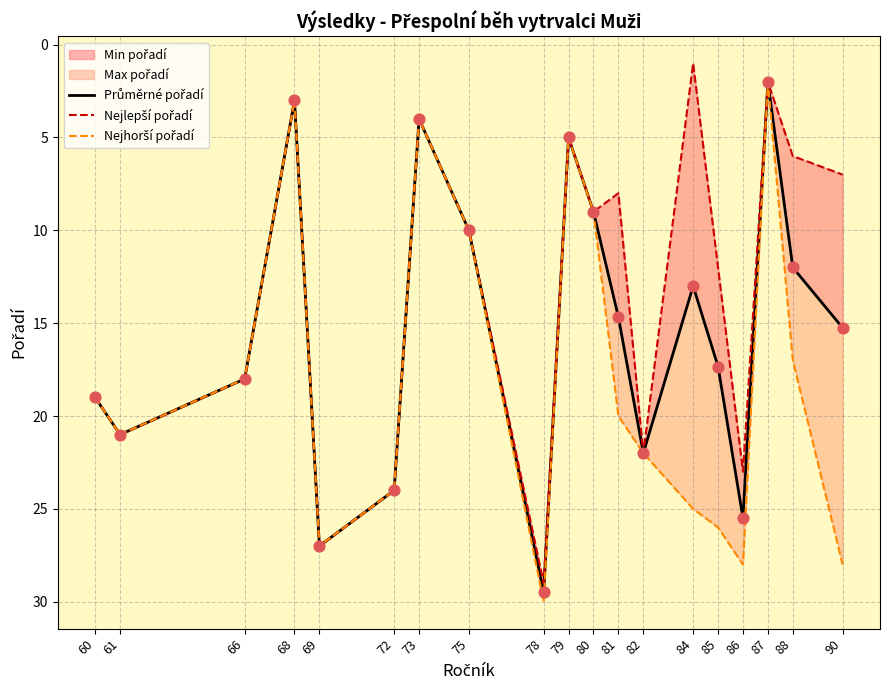

Which series reaches the minimum Y coordinate?

Nejlepší pořadí